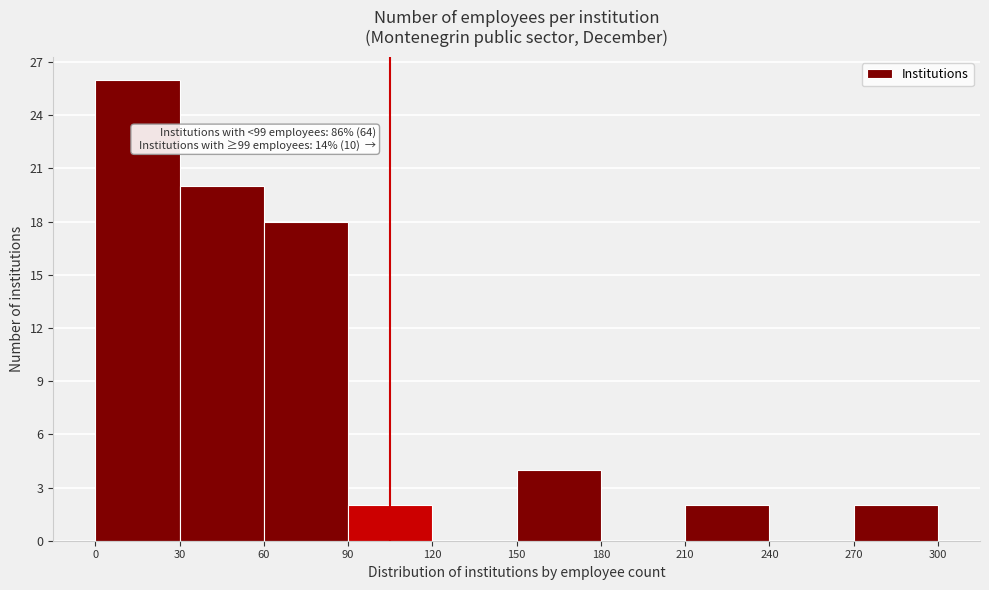

Over which range of the x-axis is the bar tallest?

0 to 30